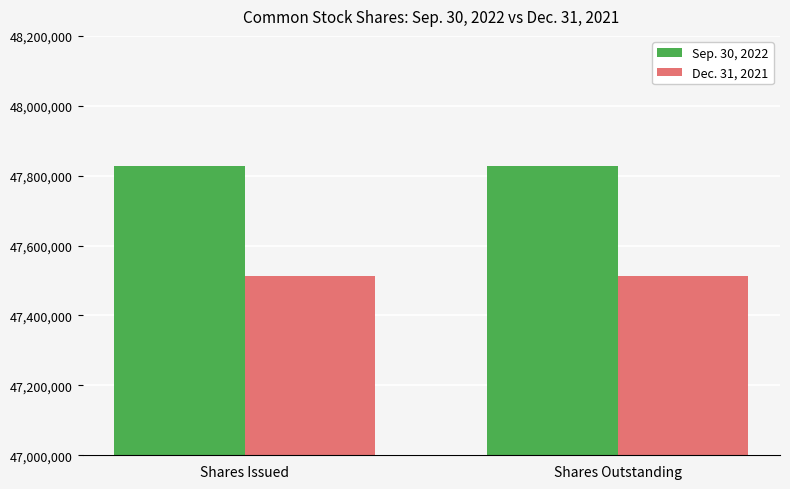

What position from the left is Shares Issued?

1